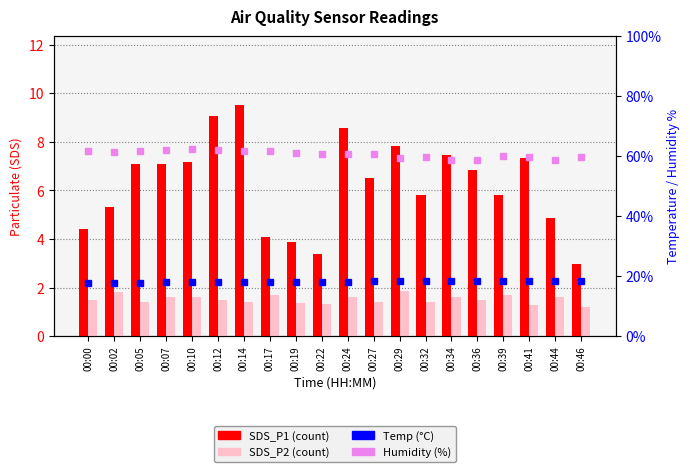

What is the lowest value of the SDS_P2 series?

1.2